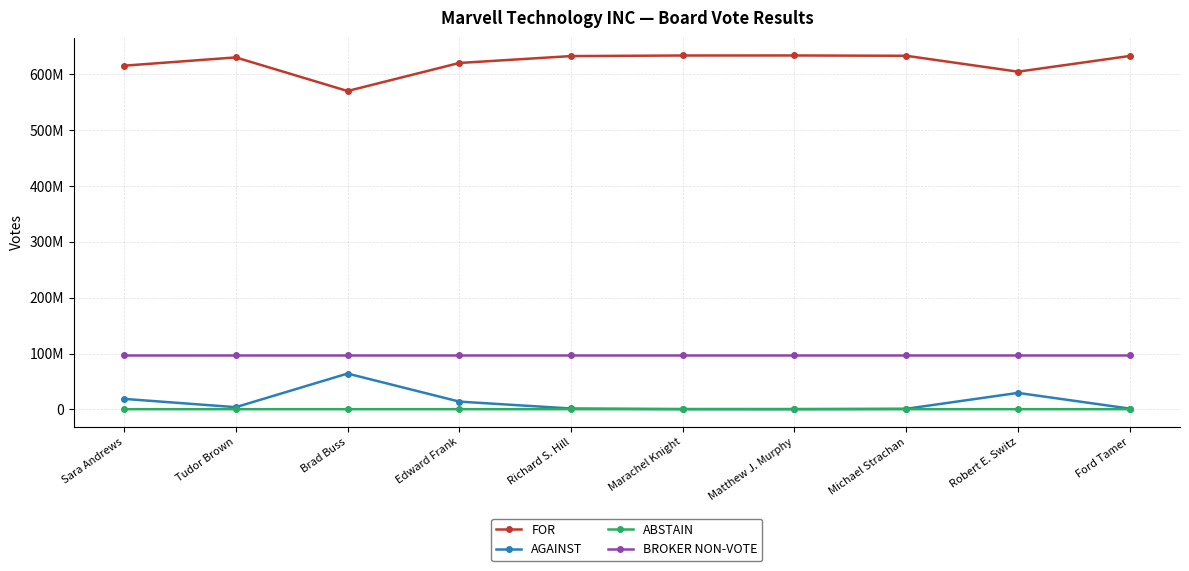

What is the total value across all series at Tudor Brown?

731533852